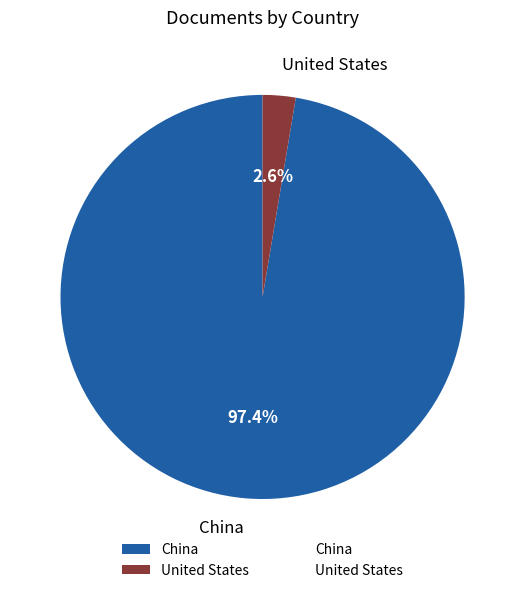

How many segments does this pie chart have?

2